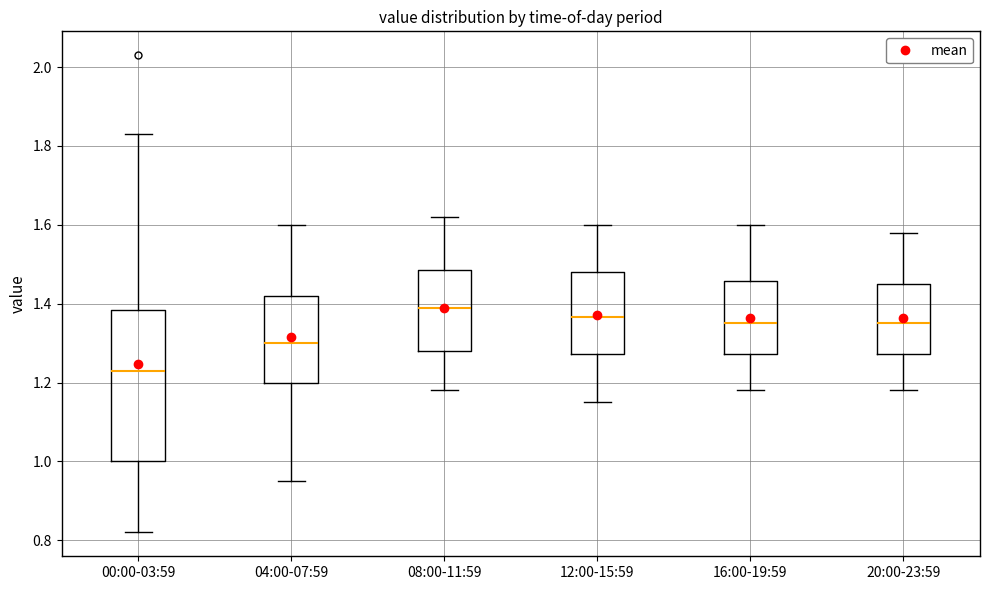

Reading left to right, read every box against the y-axis: the position of its median line, the range the box covers, and the ends of its whiskers. The values are not printed on the chart, so give them approximately, as read against the axis.

00:00-03:59: median 1.24, box 1.00 to 1.38, whiskers 0.82 to 1.84
04:00-07:59: median 1.30, box 1.20 to 1.42, whiskers 0.96 to 1.60
08:00-11:59: median 1.40, box 1.28 to 1.48, whiskers 1.18 to 1.62
12:00-15:59: median 1.36, box 1.28 to 1.48, whiskers 1.16 to 1.60
16:00-19:59: median 1.36, box 1.28 to 1.46, whiskers 1.18 to 1.60
20:00-23:59: median 1.36, box 1.28 to 1.46, whiskers 1.18 to 1.58